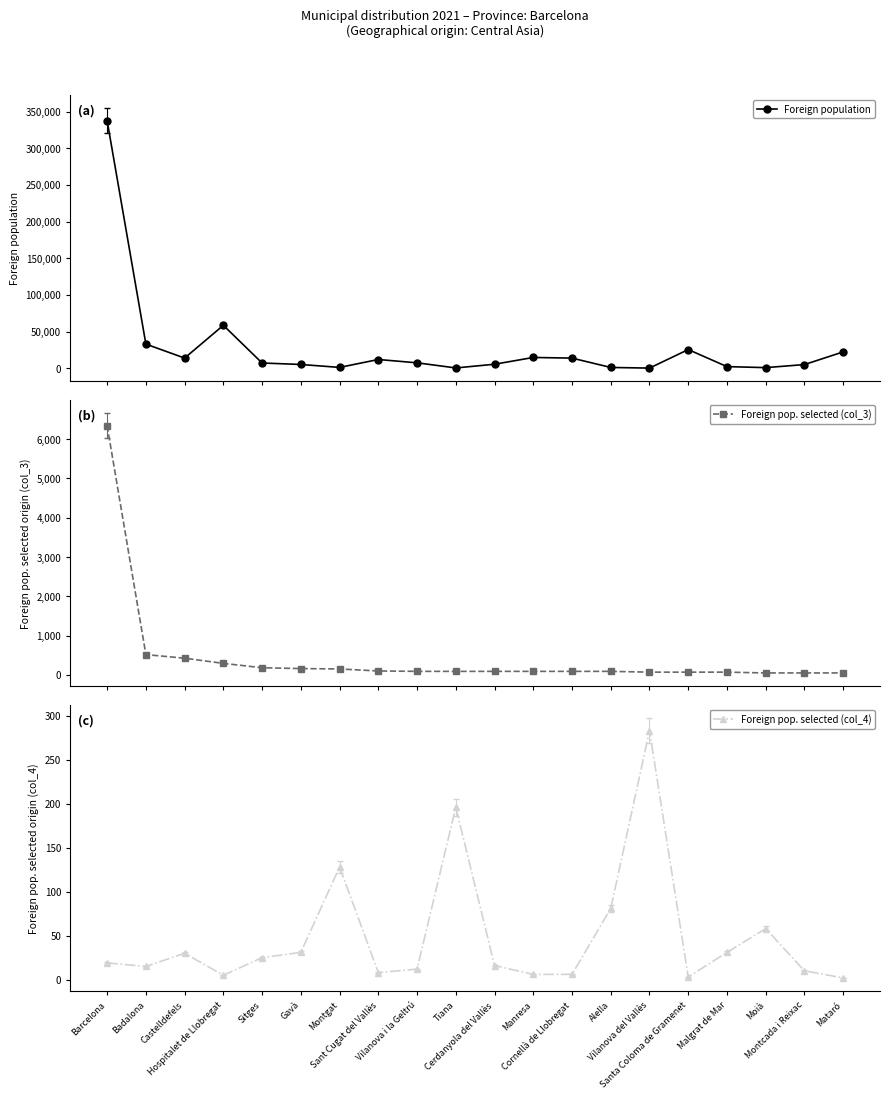

Reading left to right, what are all the values shown in this chart?

Foreign population: Barcelona=337637	Badalona=32977	Castelldefels=13899	Hospitalet de Llobregat=58596	Sitges=7183	Gavà=5181	Montgat=1170	Sant Cugat del Vallès=11958	Vilanova i la Geltrú=7443	Tiana=460	Cerdanyola del Vallès=5500	Manresa=14744	Cornellà de Llobregat=13863	Alella=1112	Vilanova del Vallès=247	Santa Coloma de Gramenet=25506	Malgrat de Mar=2267	Moià=868	Montcada i Reixac=5055	Mataró=22355
Foreign pop. selected (col_3): Barcelona=6339	Badalona=517	Castelldefels=426	Hospitalet de Llobregat=294	Sitges=183	Gavà=162	Montgat=152	Sant Cugat del Vallès=101	Vilanova i la Geltrú=91	Tiana=91	Cerdanyola del Vallès=91	Manresa=91	Cornellà de Llobregat=91	Alella=91	Vilanova del Vallès=71	Santa Coloma de Gramenet=71	Malgrat de Mar=71	Moià=51	Montcada i Reixac=51	Mataró=51
Foreign pop. selected (col_4): Barcelona=19	Badalona=15	Castelldefels=30	Hospitalet de Llobregat=5	Sitges=25	Gavà=31	Montgat=128	Sant Cugat del Vallès=8	Vilanova i la Geltrú=12	Tiana=196	Cerdanyola del Vallès=16	Manresa=6	Cornellà de Llobregat=6	Alella=81	Vilanova del Vallès=283	Santa Coloma de Gramenet=3	Malgrat de Mar=31	Moià=58	Montcada i Reixac=10	Mataró=2